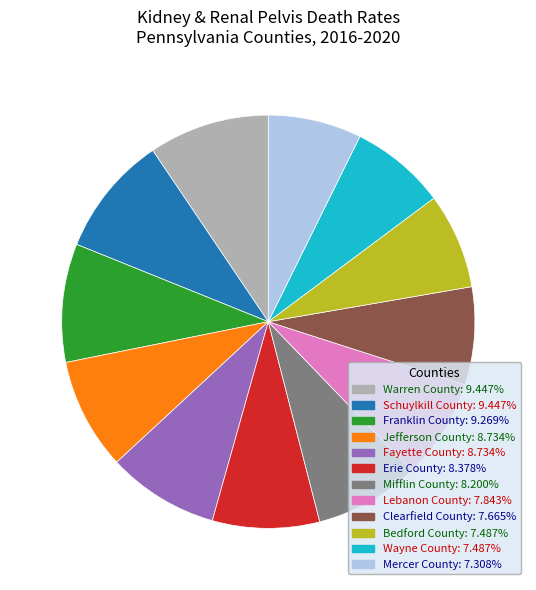

Is the sum of Fayette County and Lebanon County greater than half?

No